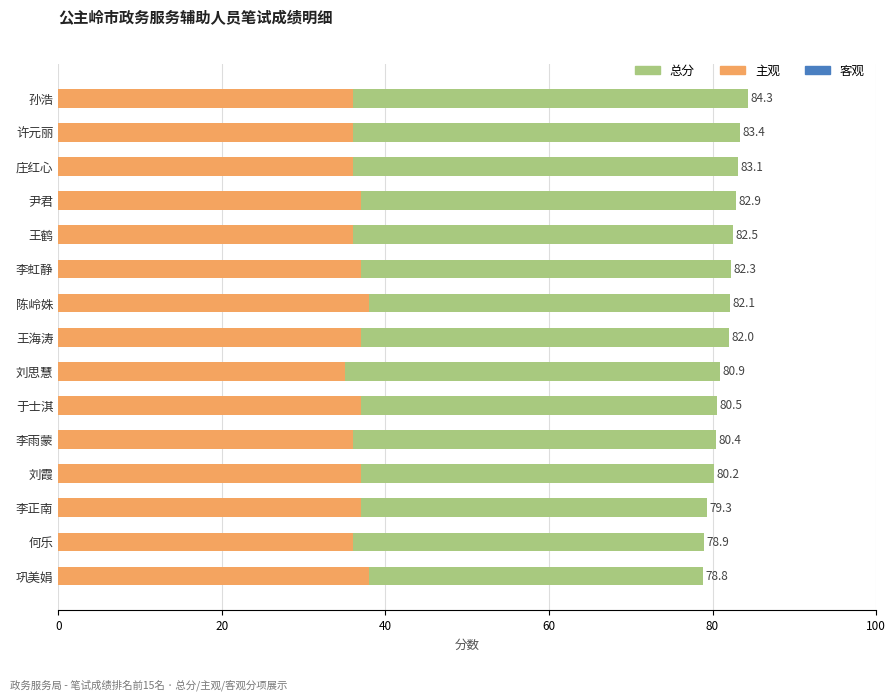

Between 巩美娟 and 许元丽, which series saw the biggest shift?

客观